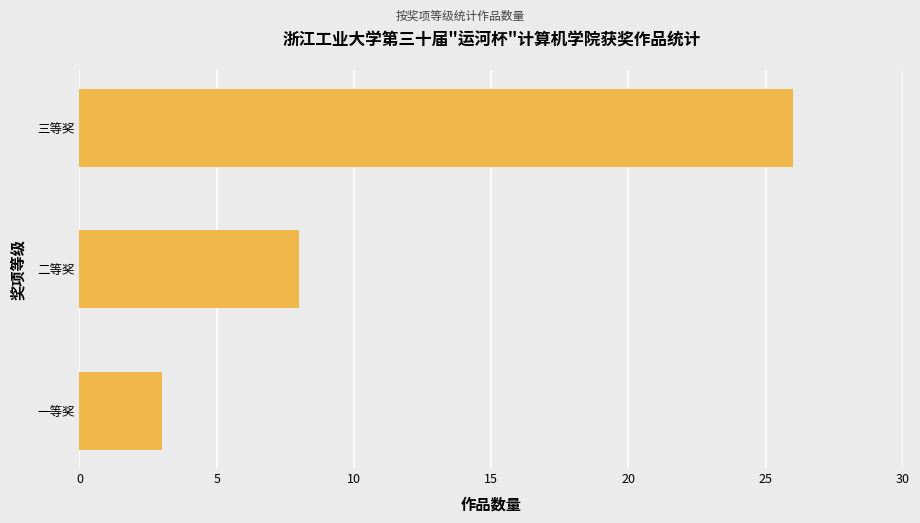

Is it true that the value at 三等奖 is 26?

True